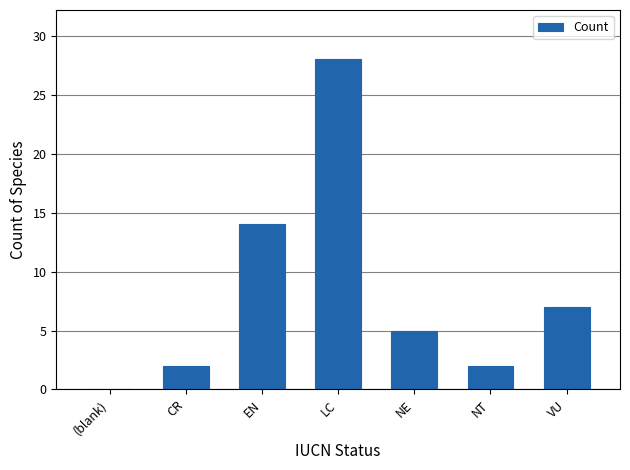

What is the sum of the values at NE and VU?

12